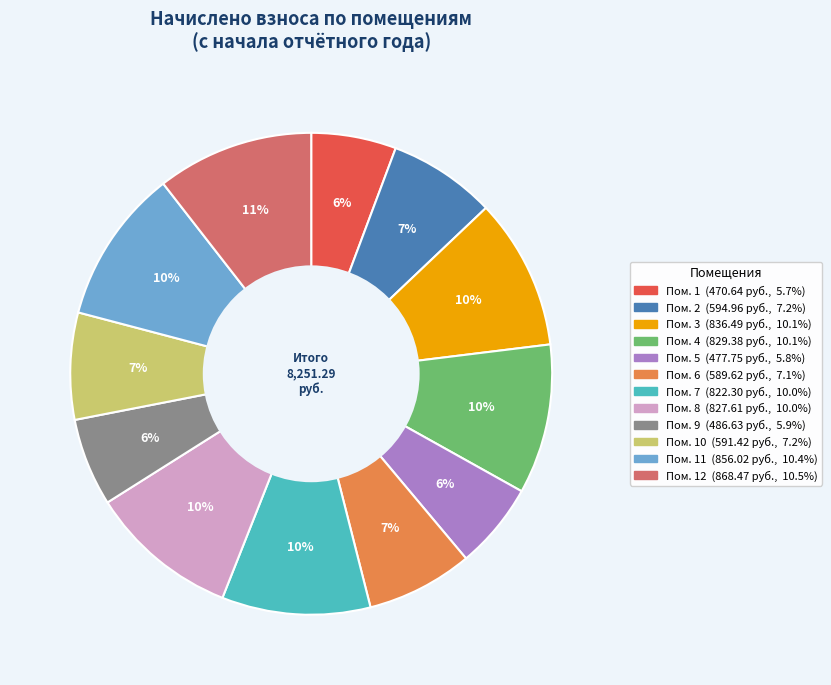

Does any single category account for the majority?

No